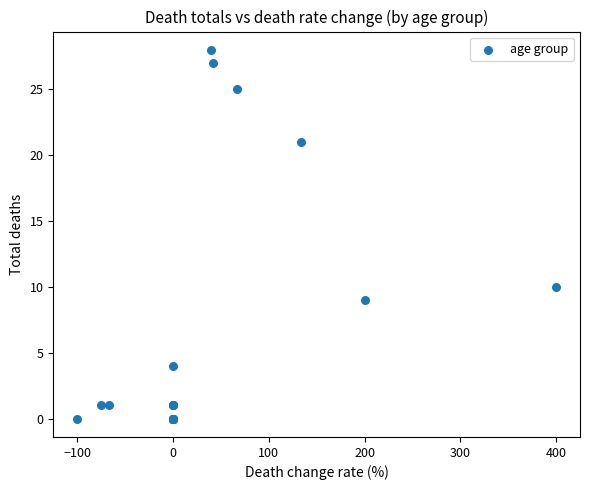

What Y value in the scatter plot is closest to 14?

10